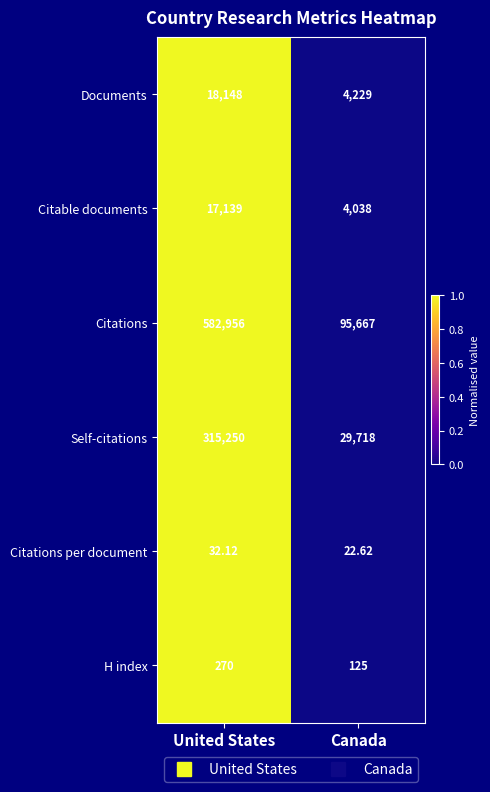

Which category has the lowest value in the Citations per document series?

Canada